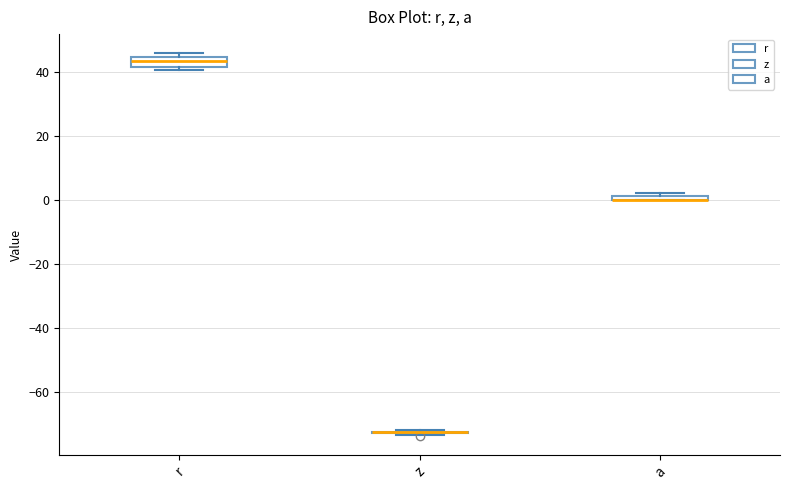

Where is the lower edge of the box for r on the y-axis? The values are not printed on the chart, so give them approximately, as read against the axis.

42